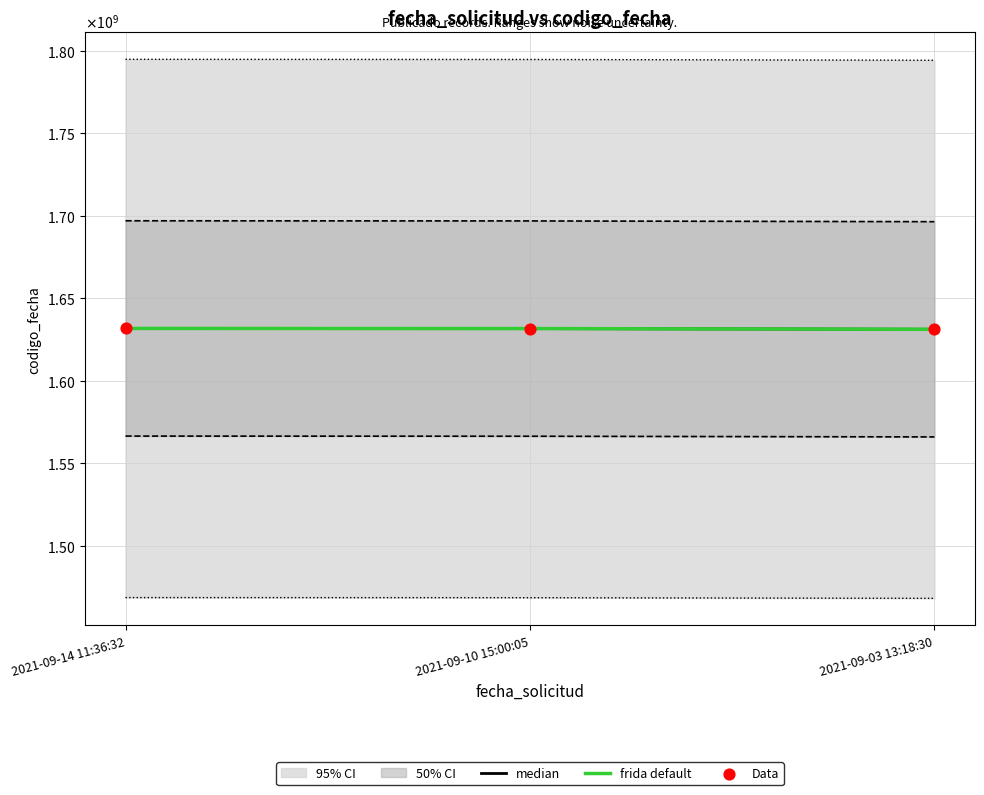

Which series has the largest total across all categories?

median